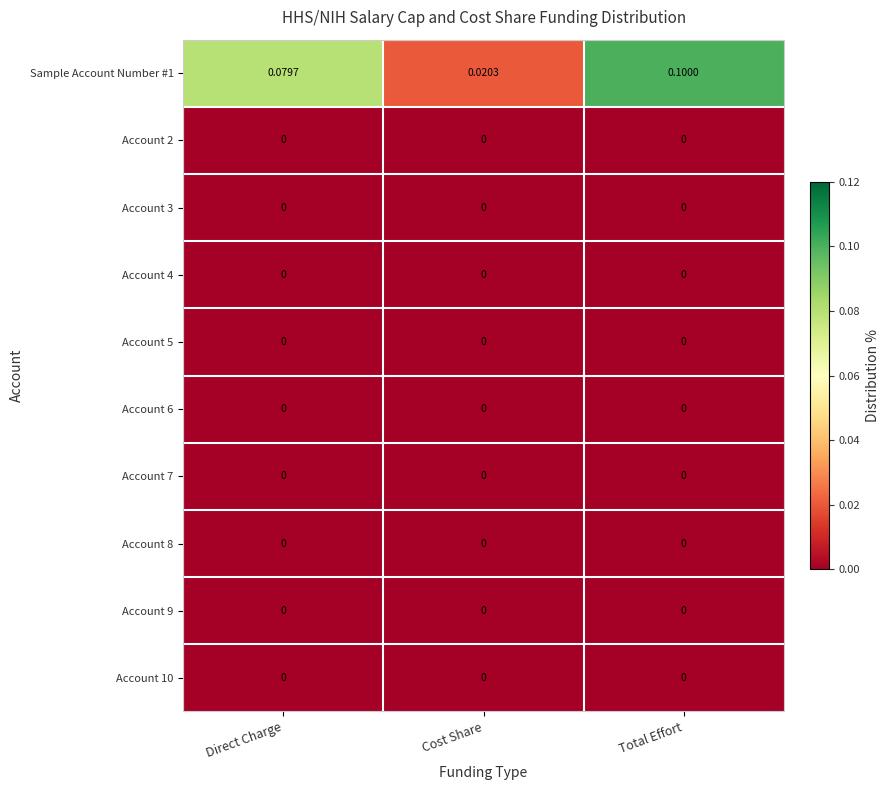

Reading right to left, what are all the values shown in this chart?

Sample Account Number #1: Total Effort=0.1	Cost Share=0.0	Direct Charge=0.1
Account 2: Total Effort=0.0	Cost Share=0.0	Direct Charge=0.0
Account 3: Total Effort=0.0	Cost Share=0.0	Direct Charge=0.0
Account 4: Total Effort=0.0	Cost Share=0.0	Direct Charge=0.0
Account 5: Total Effort=0.0	Cost Share=0.0	Direct Charge=0.0
Account 6: Total Effort=0.0	Cost Share=0.0	Direct Charge=0.0
Account 7: Total Effort=0.0	Cost Share=0.0	Direct Charge=0.0
Account 8: Total Effort=0.0	Cost Share=0.0	Direct Charge=0.0
Account 9: Total Effort=0.0	Cost Share=0.0	Direct Charge=0.0
Account 10: Total Effort=0.0	Cost Share=0.0	Direct Charge=0.0